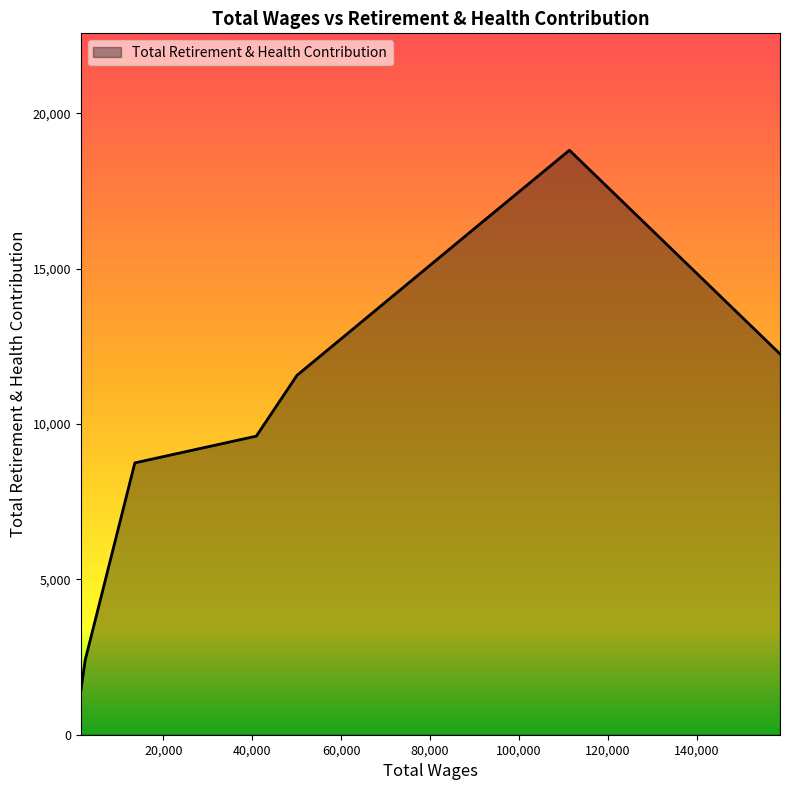

The value at 90603.0 is 16368. True or false?

True